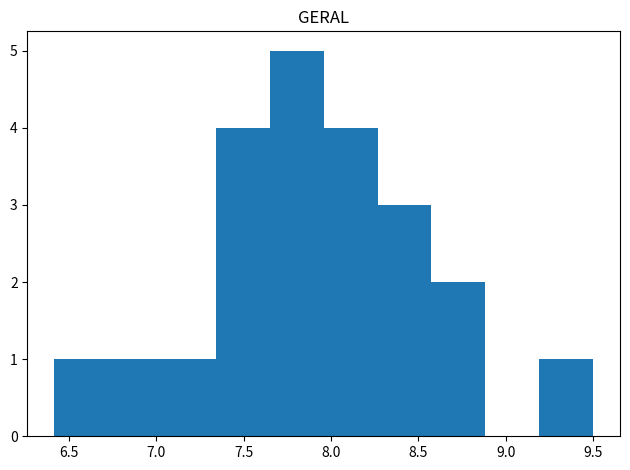

Which range on the x-axis has the tallest bar?

7.65 to 7.95